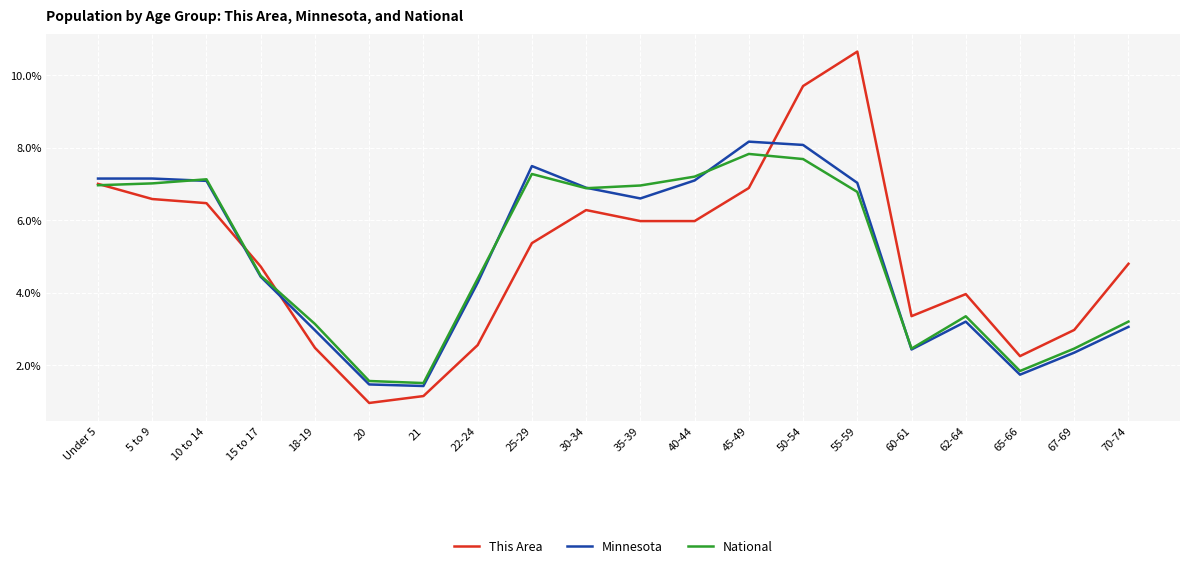

What is the lowest value of the Minnesota series?

1.4